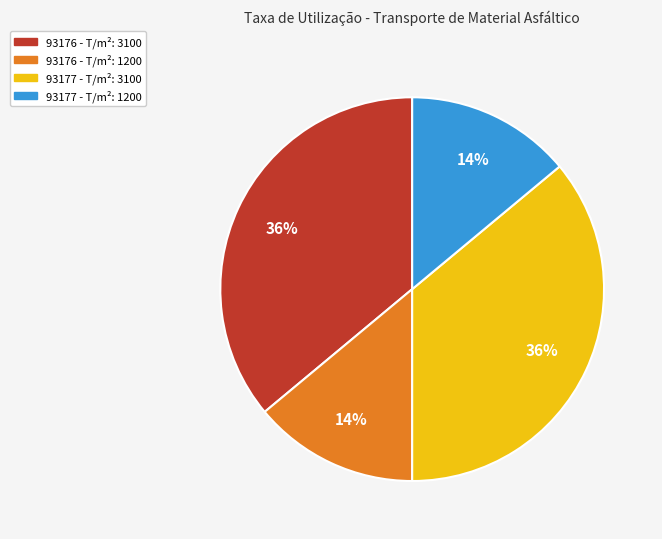

Does any single category account for the majority?

No